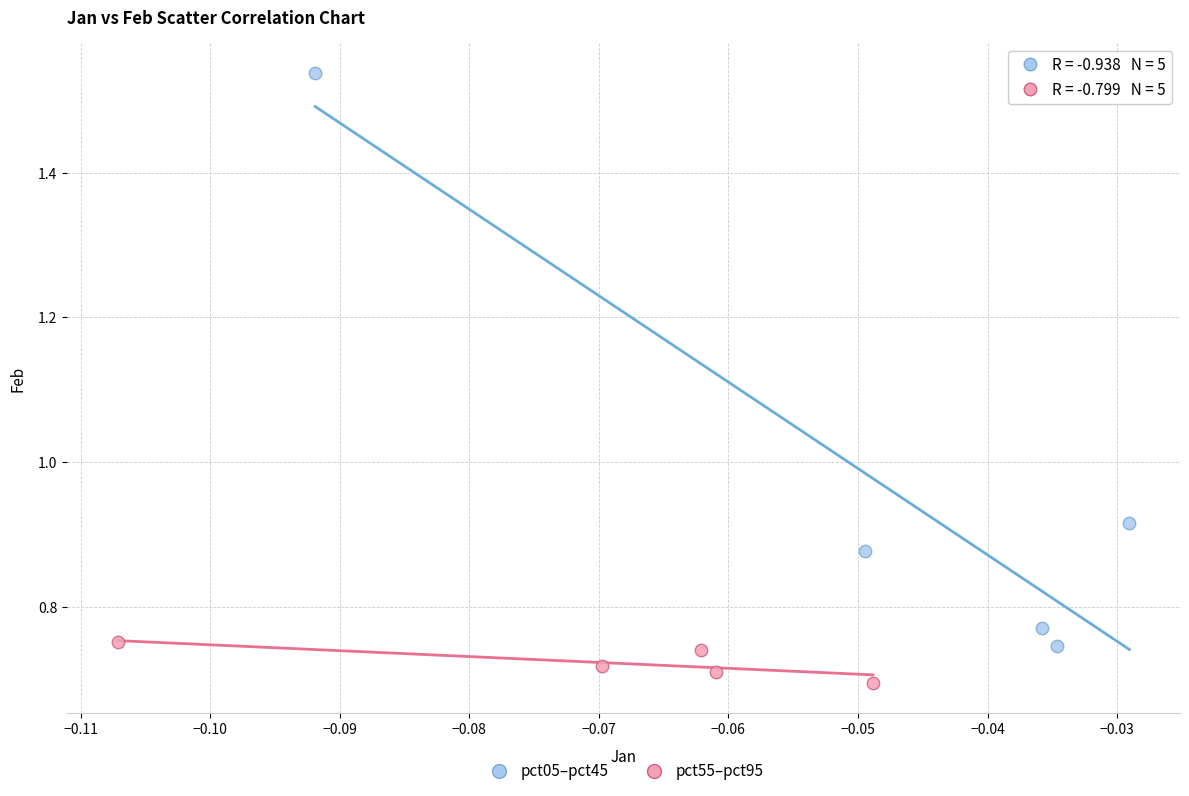

What are all the series names shown in the legend?

pct05–pct45, pct55–pct95